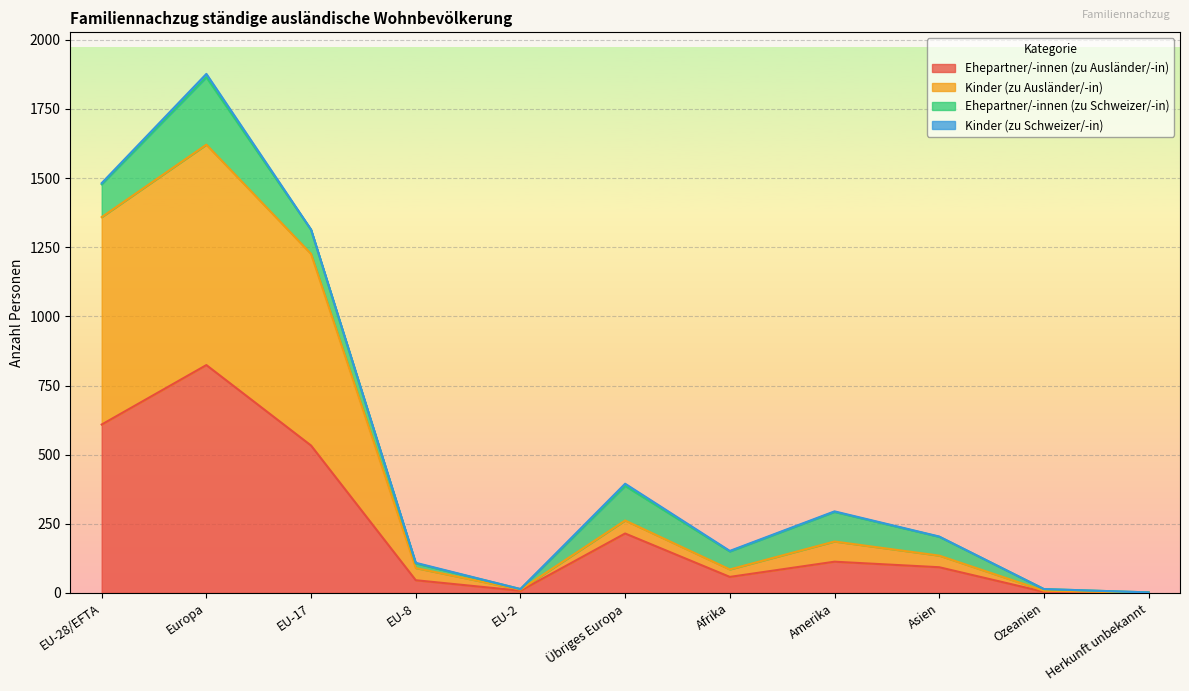

Which series has the widest spread of values?

Kinder (zu Ausländer/-in)